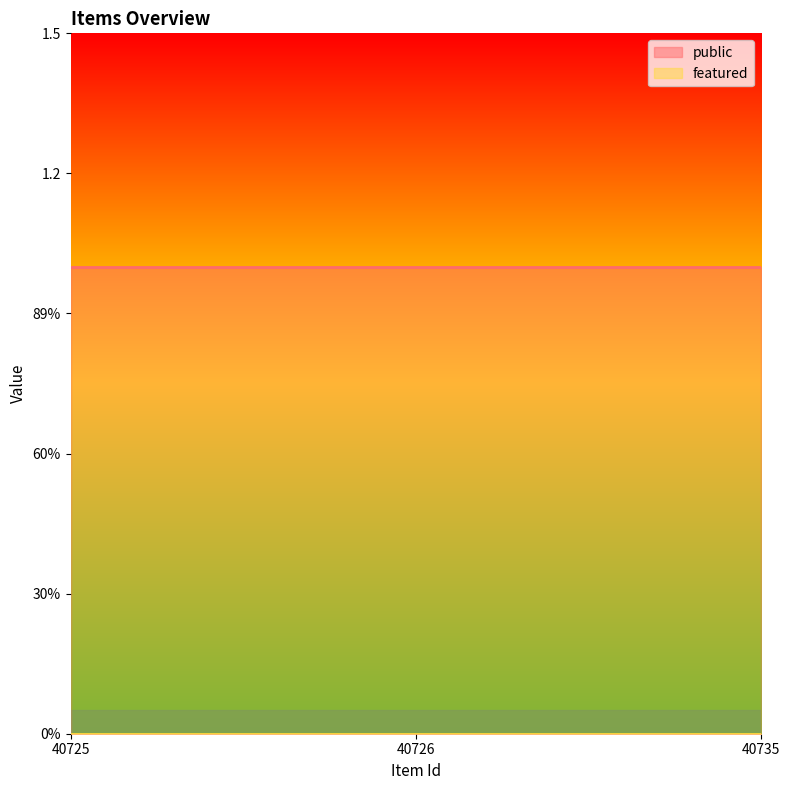

What is the total value across all series at 40726?

1